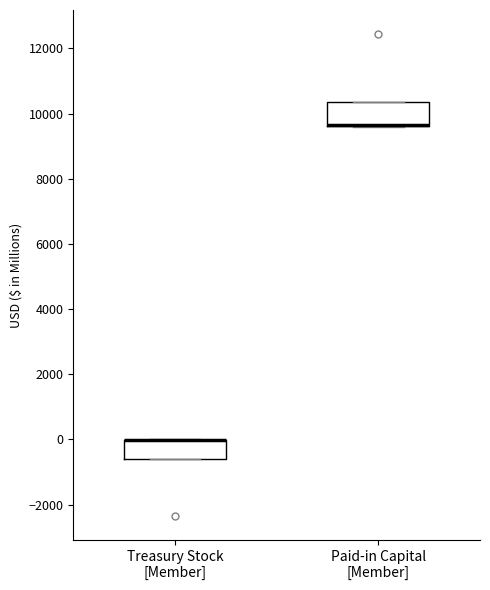

Reading left to right, read every box against the y-axis: the position of its median line, the range the box covers, and the ends of its whiskers. The values are not printed on the chart, so give them approximately, as read against the axis.

Treasury Stock [Member]: median 0 (drawn on the box's upper edge), box -600 to 0, whiskers -600 to 0
Paid-in Capital [Member]: median 9600 (drawn on the box's lower edge), box 9600 to 10400, whiskers 9600 to 10400